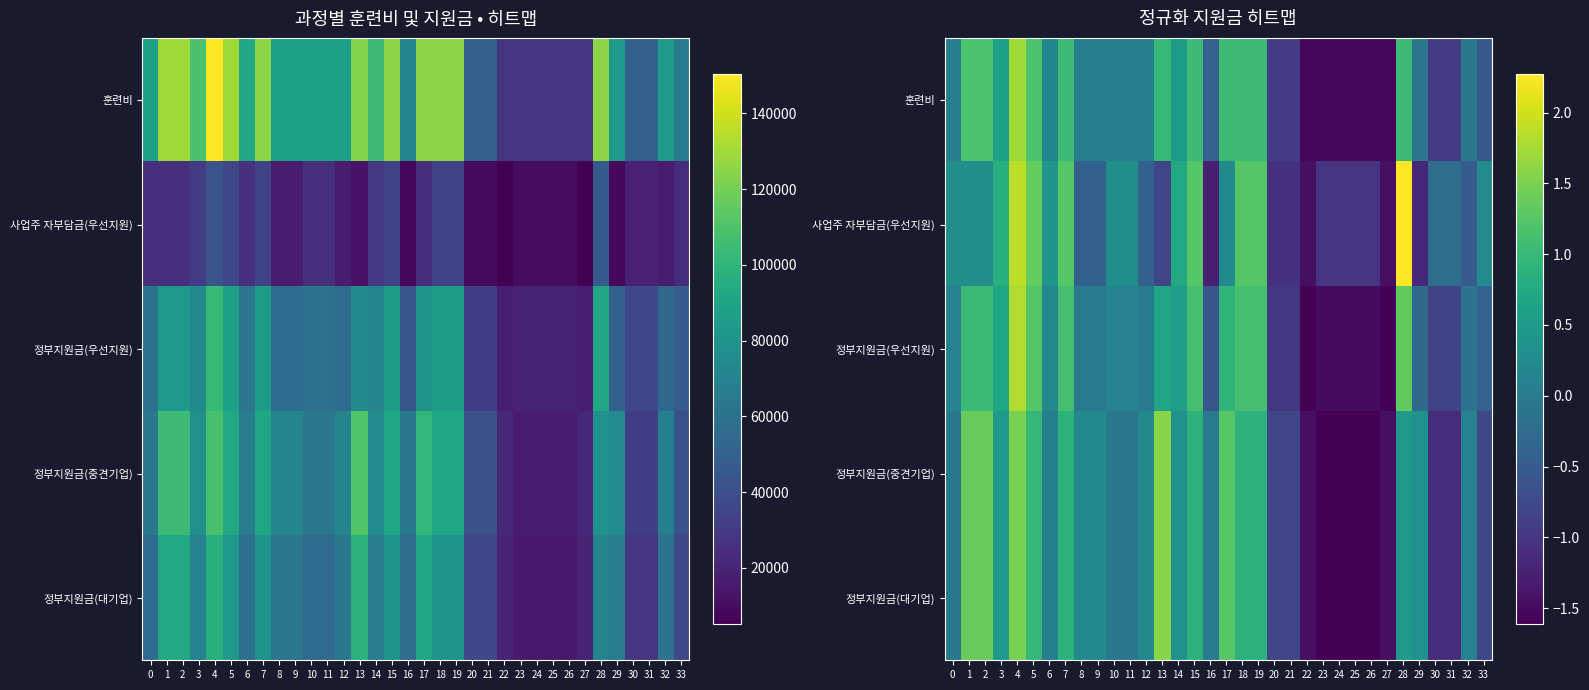

Between 9 and 16, which is larger?

9